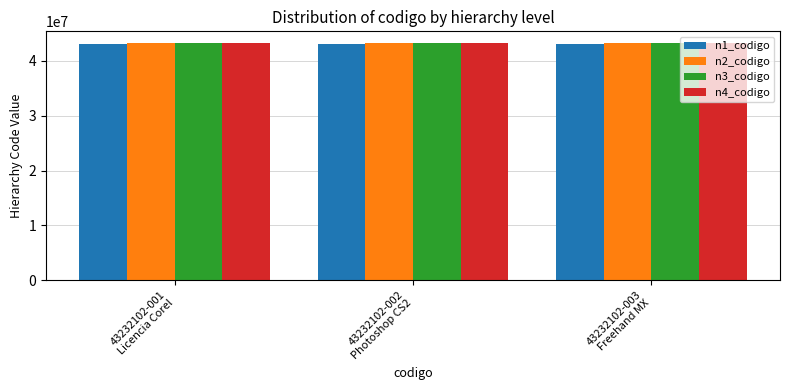

What is the difference between the highest and lowest values at 43232102-002
Photoshop CS2?

232102